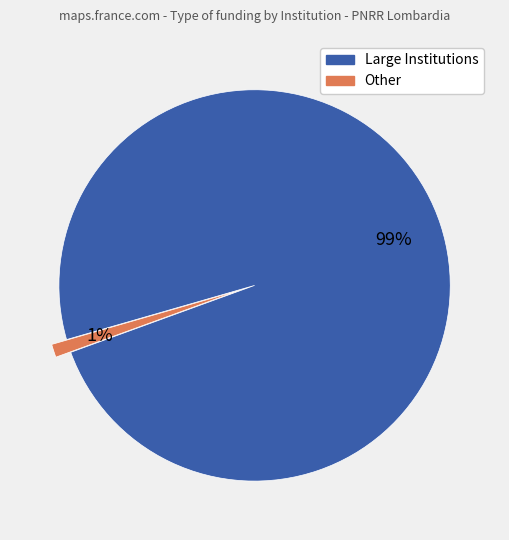

Does any single category account for the majority?

Yes